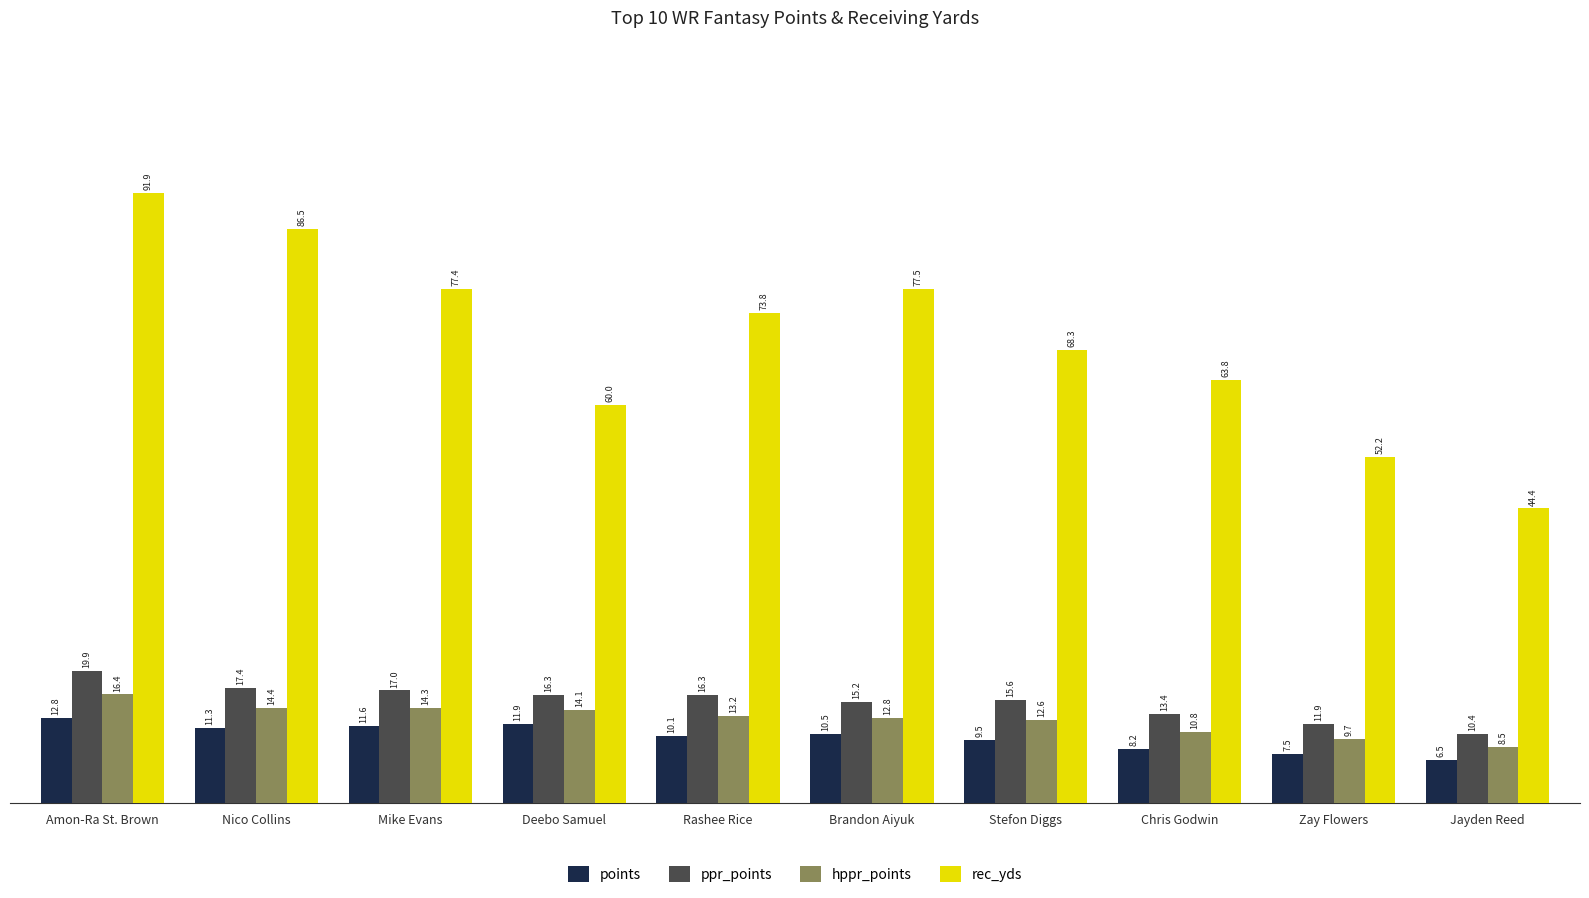

Does the chart contain any negative values?

No